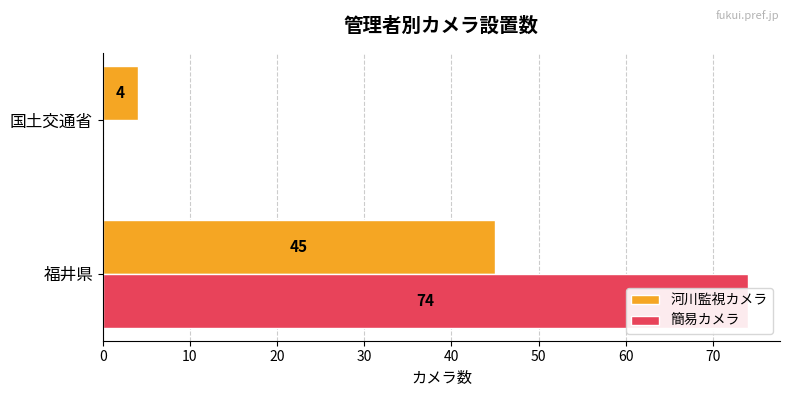

What is the sum of all 河川監視カメラ values?

49